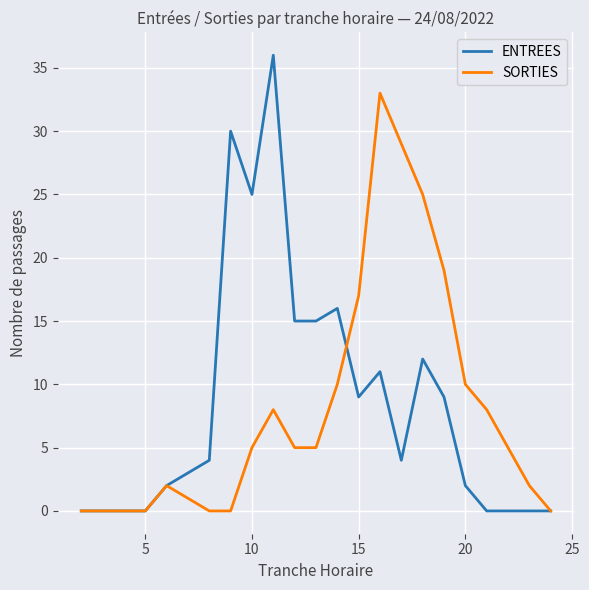

How many categories are shown in the chart?

23